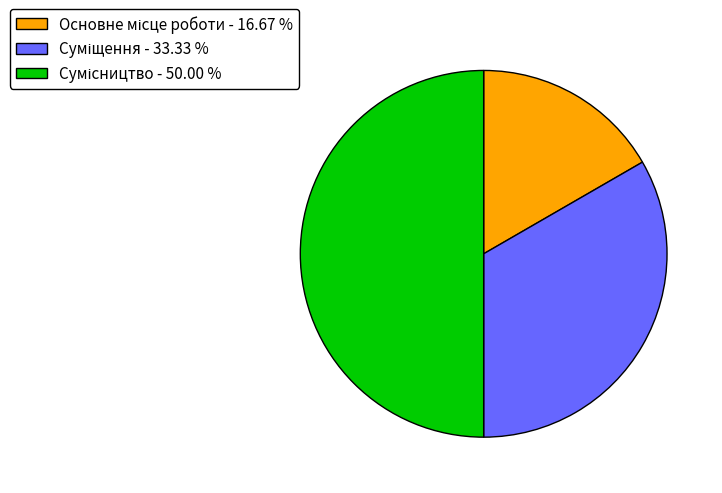

What is the largest slice in the pie chart?

Сумісництво